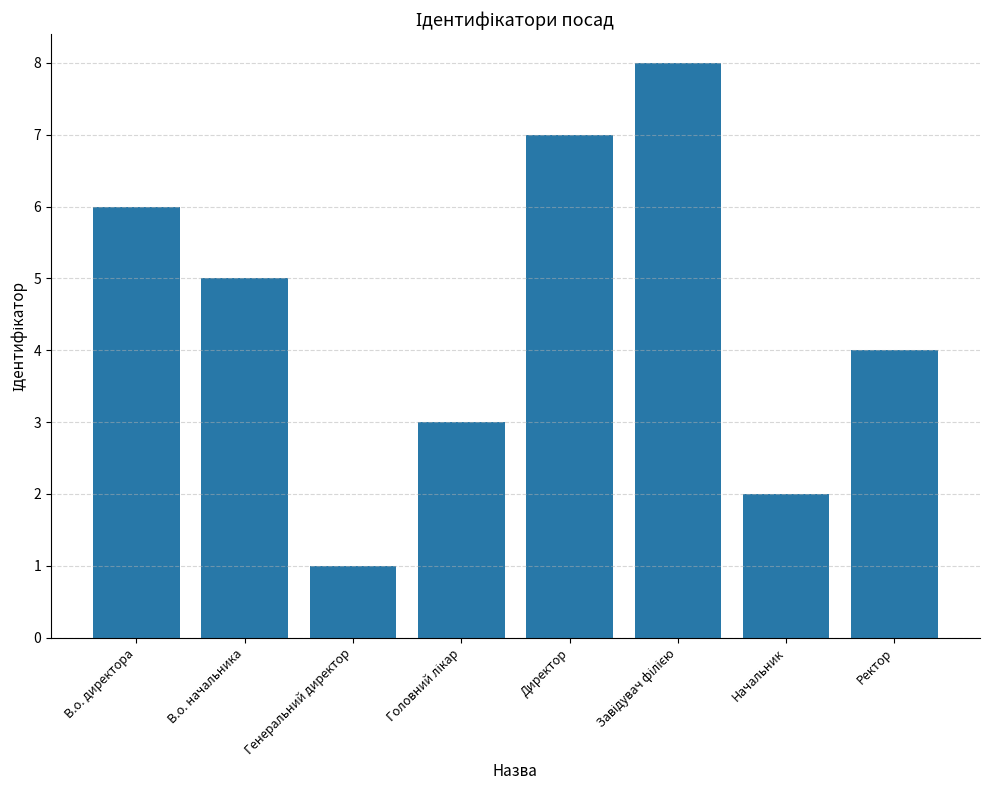

How many distinct data groups are displayed?

1